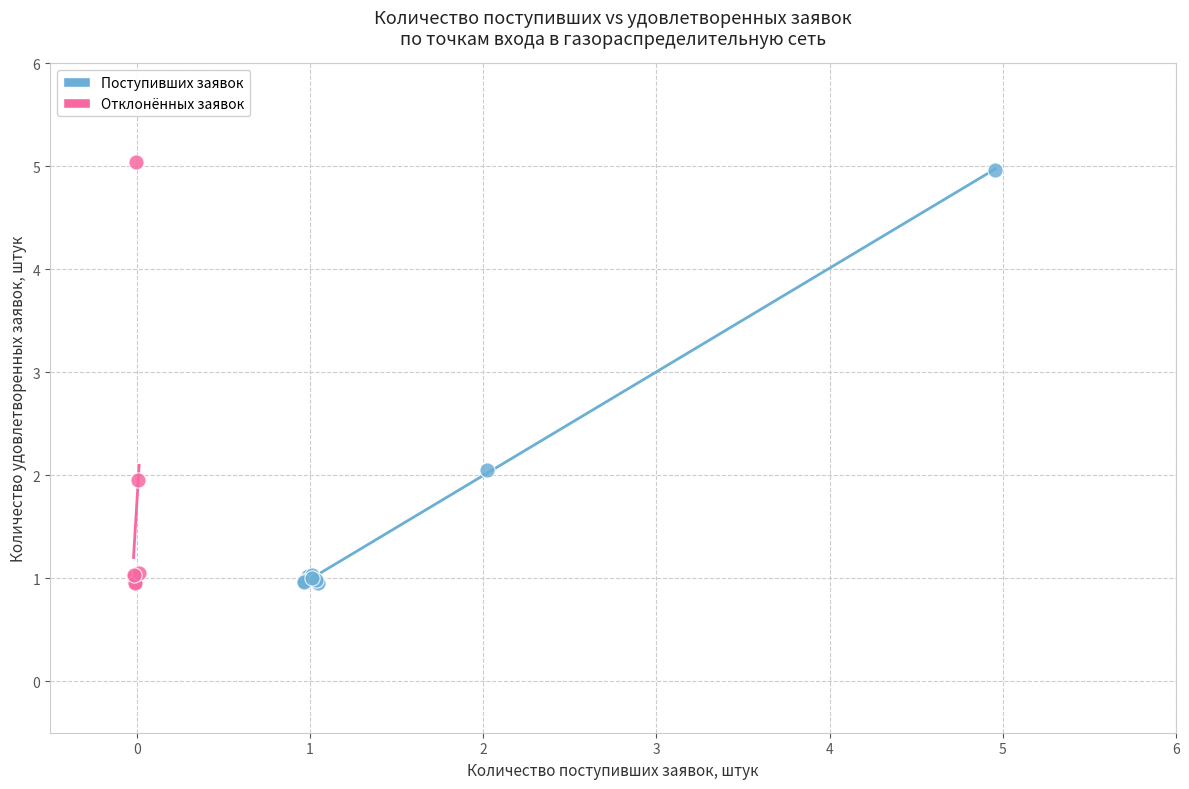

What are all the series names shown in the legend?

Поступивших заявок, Отклонённых заявок